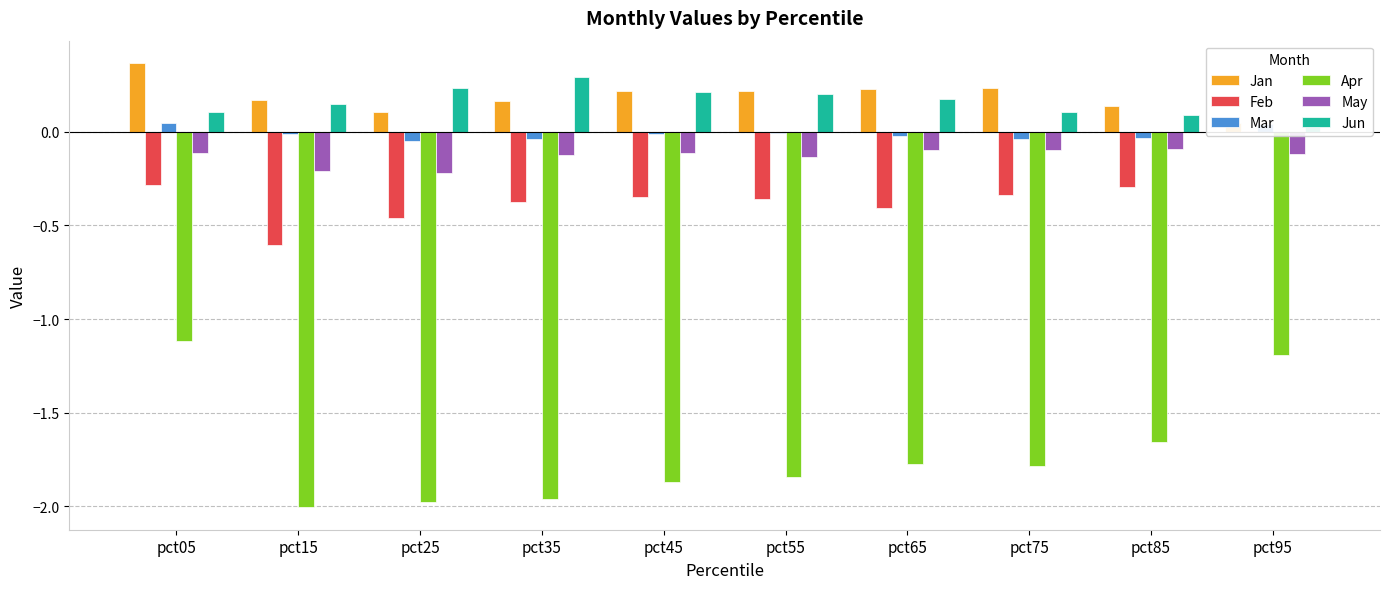

The value of Mar at pct85 is -0.0. True or false?

True